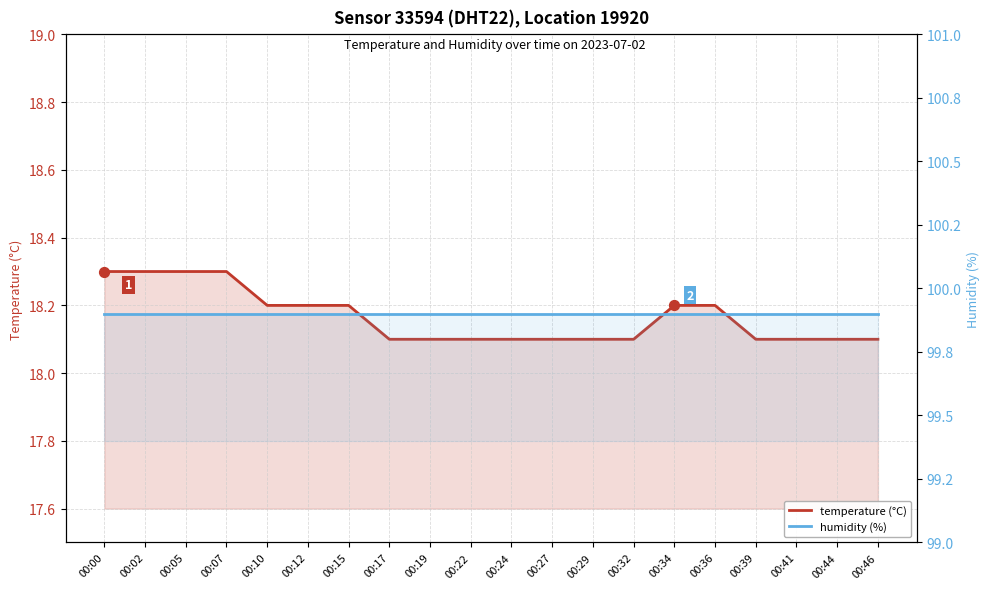

What is the total value across all series at 00:05?

118.2